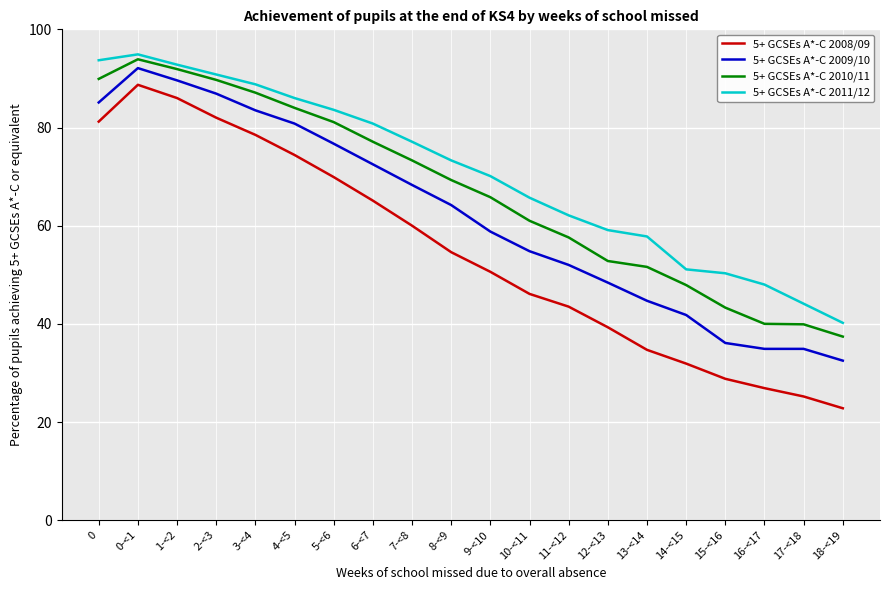

Rank the series at 7-<8 from highest to lowest value.

5+ GCSEs A*-C 2011/12, 5+ GCSEs A*-C 2010/11, 5+ GCSEs A*-C 2009/10, 5+ GCSEs A*-C 2008/09